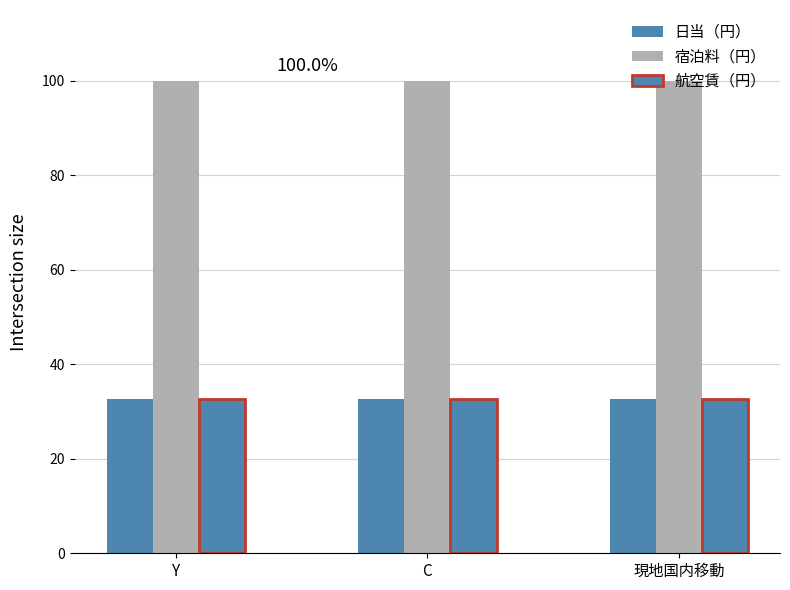

Rank the series by their maximum value, from lowest to highest.

日当（円）, 航空賃（円）, 宿泊料（円）